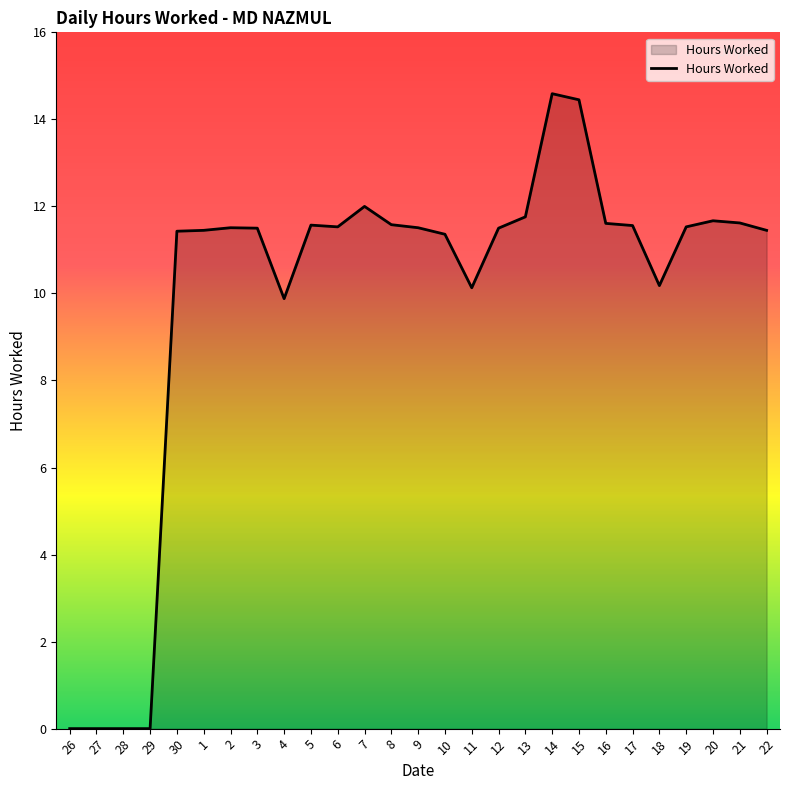

What is the greatest value displayed?

14.6